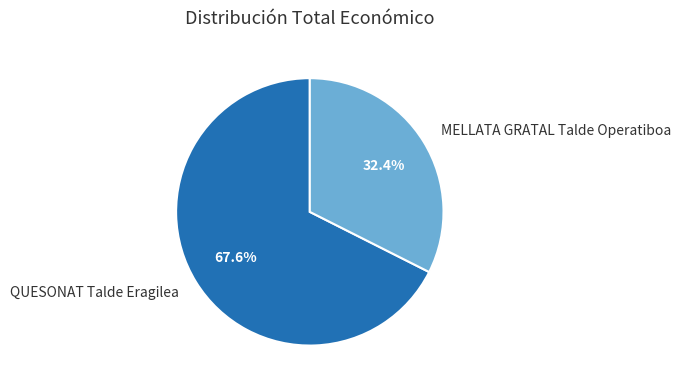

What portion of the pie excludes QUESONAT Talde Eragilea?

32.4%